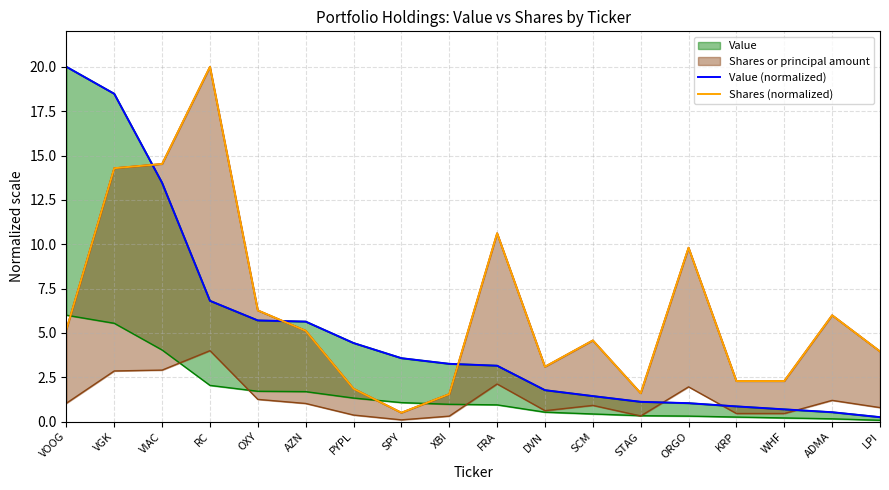

What position from the right is VOOG?

18